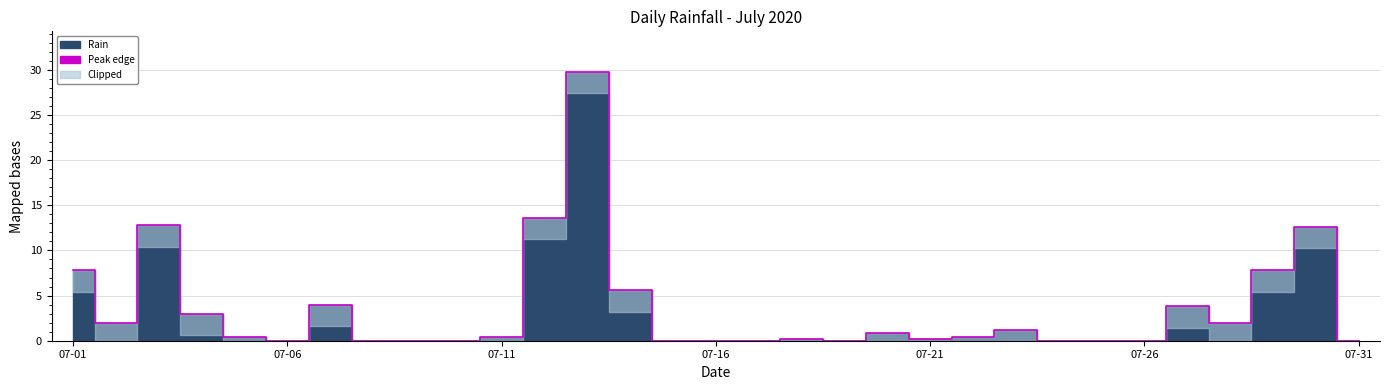

What is the value of the 23rd point from the left?

1.2